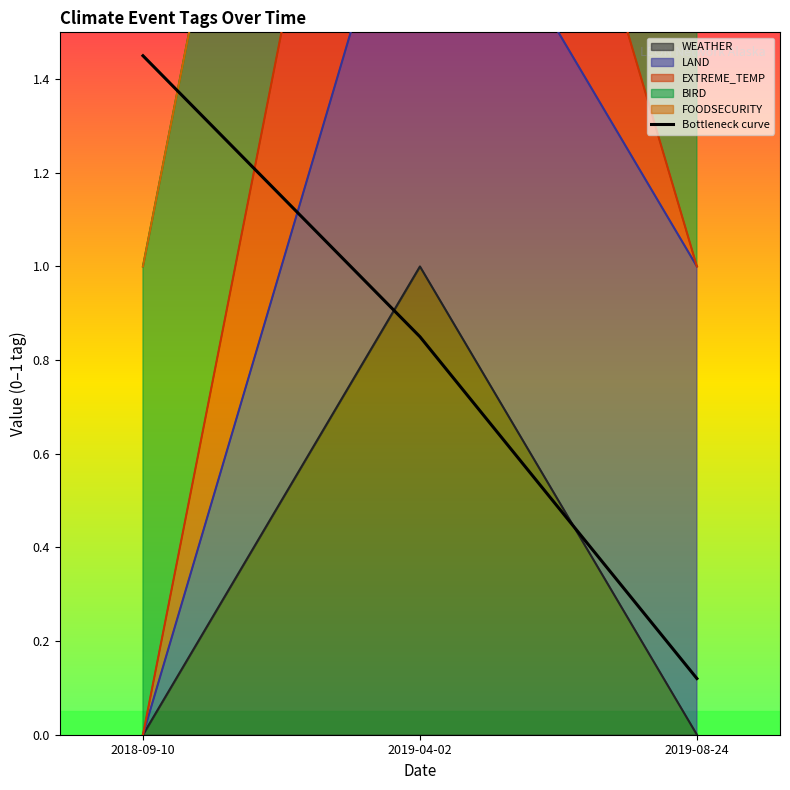

How many lines are shown in the chart?

1